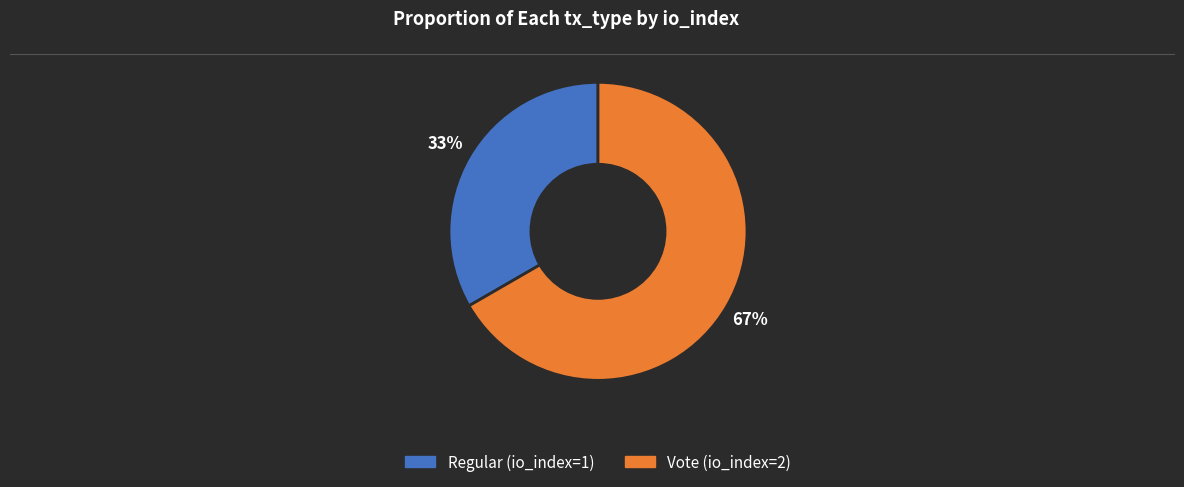

How many slices are in this pie chart?

2